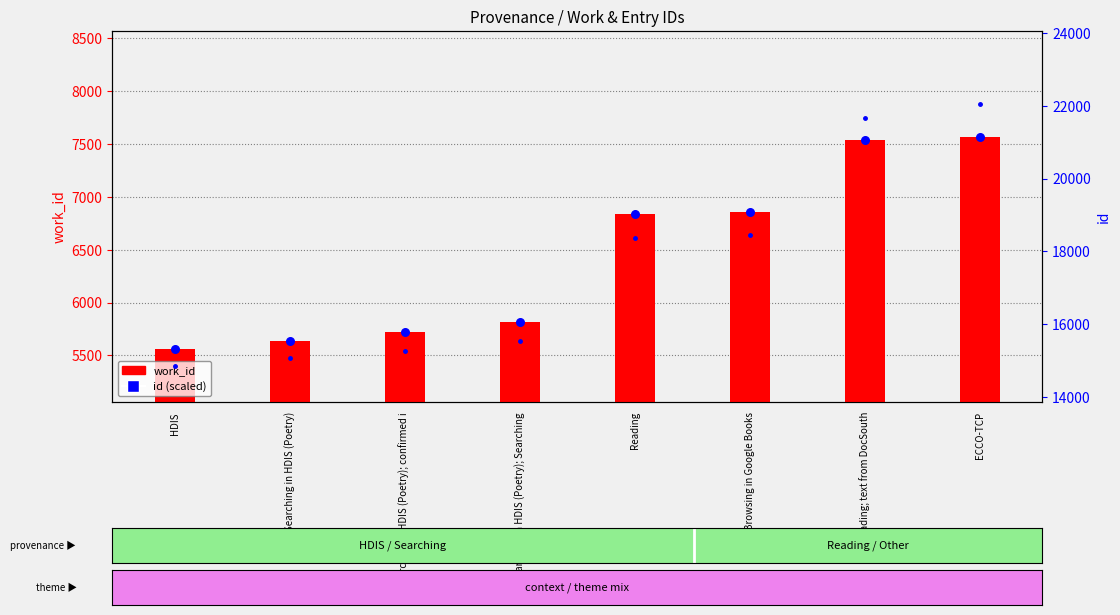

Which series has the widest spread of Y values?

work_id